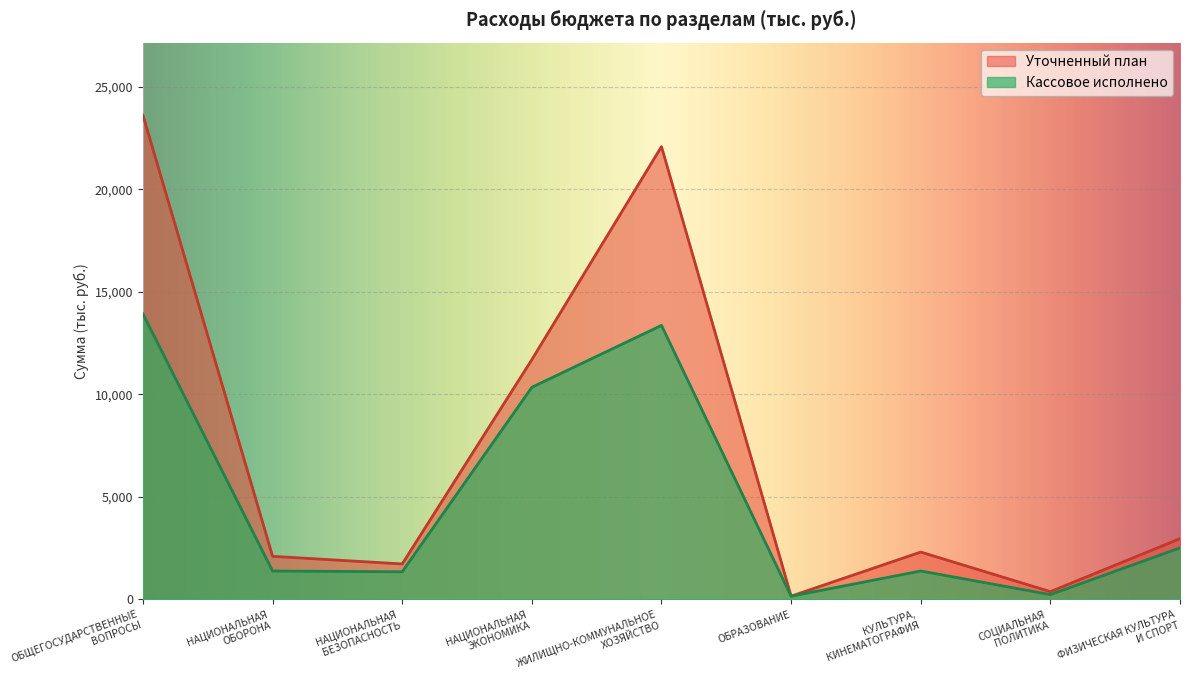

Which category has the highest value in the Кассовое исполнено series?

ОБЩЕГОСУДАРСТВЕННЫЕ
ВОПРОСЫ